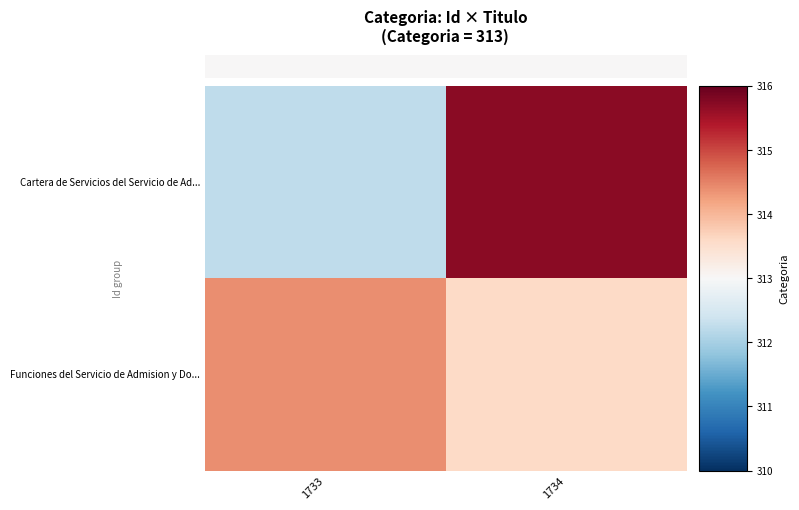

What is the total value across all series at 1734?

629.3